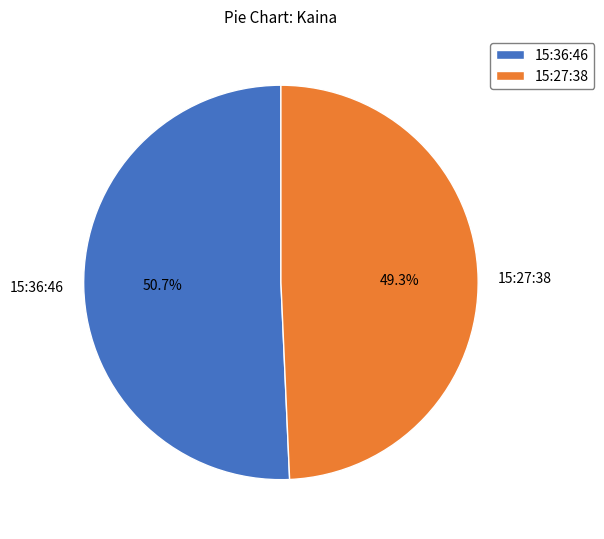

How many segments does this pie chart have?

2